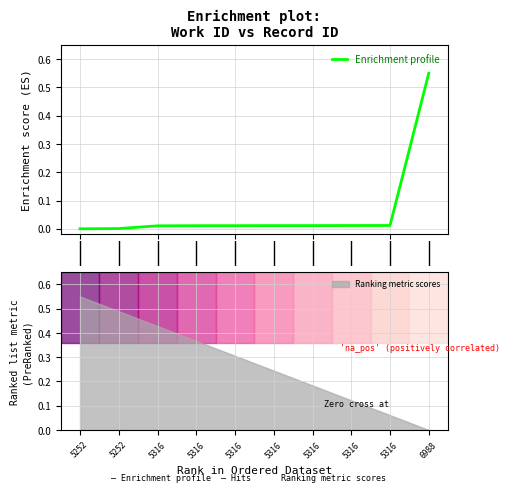

The value at 8 is 0.0. True or false?

True